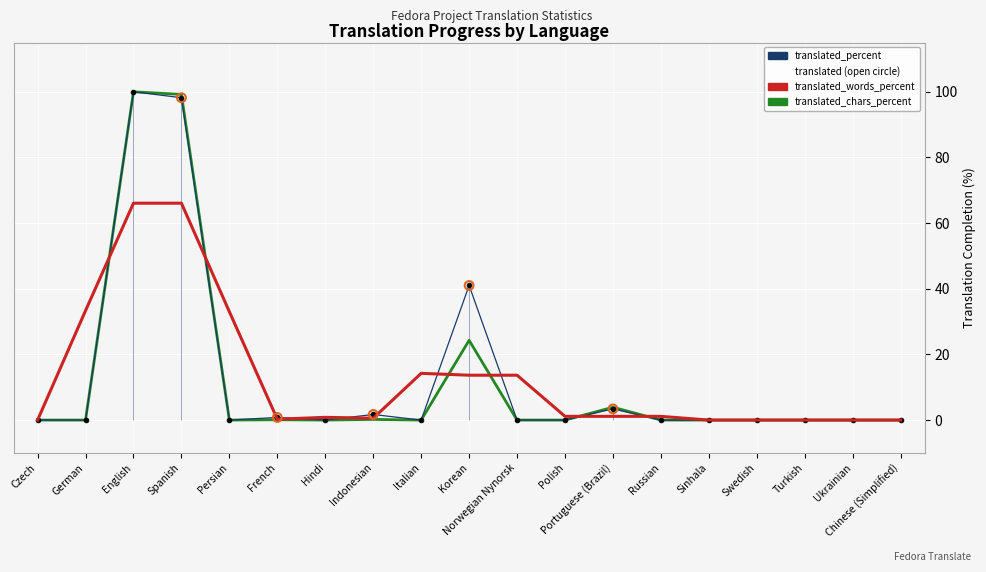

What is the total value across all series at Indonesian?

1.9